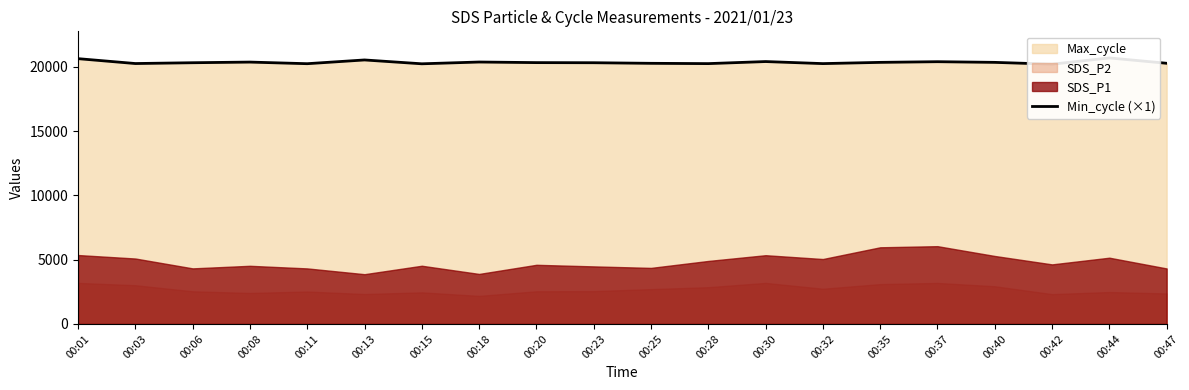

How many data points are less than 20329?

10